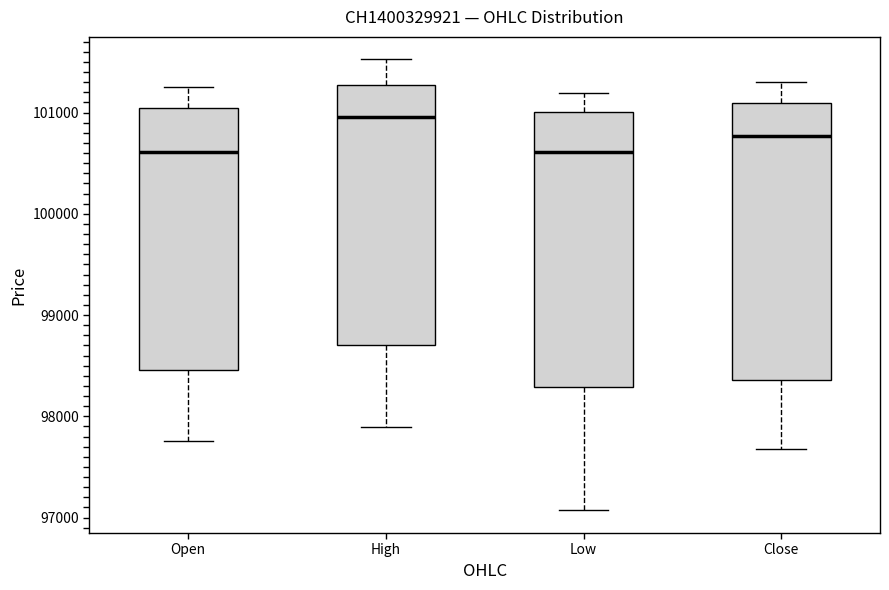

Where is the lower edge of the box for Low on the y-axis? The values are not printed on the chart, so give them approximately, as read against the axis.

98300